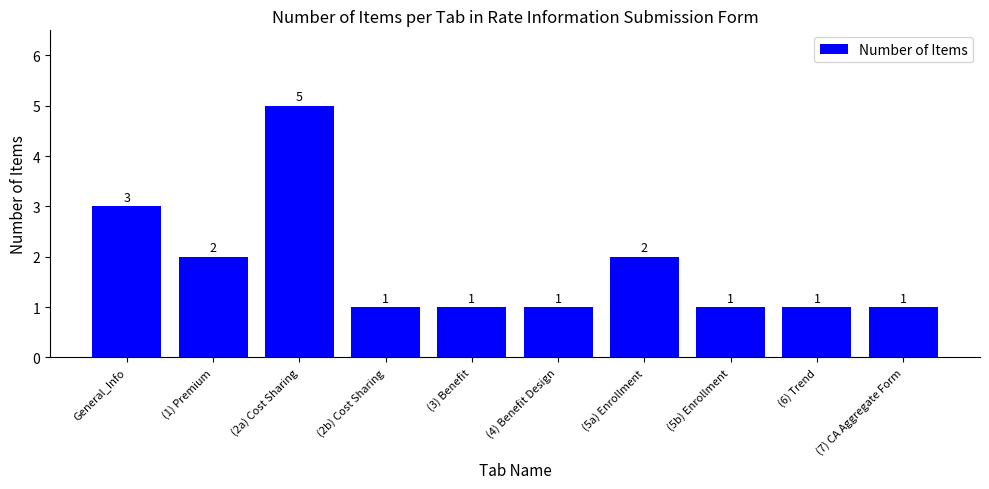

True or false: the data shows 1 at (5a) Enrollment.

False